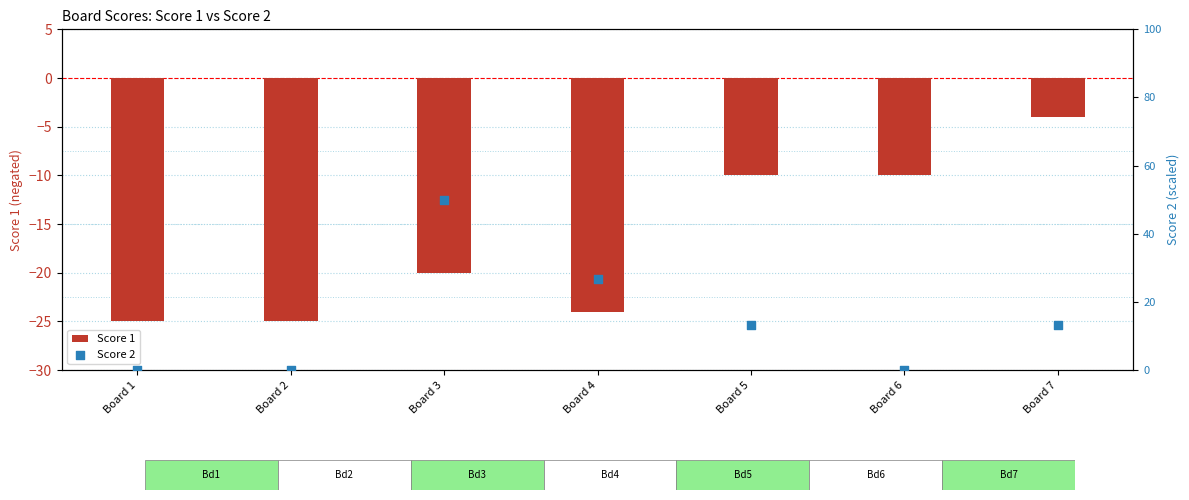

Which series contains the highest Y value?

Score 2